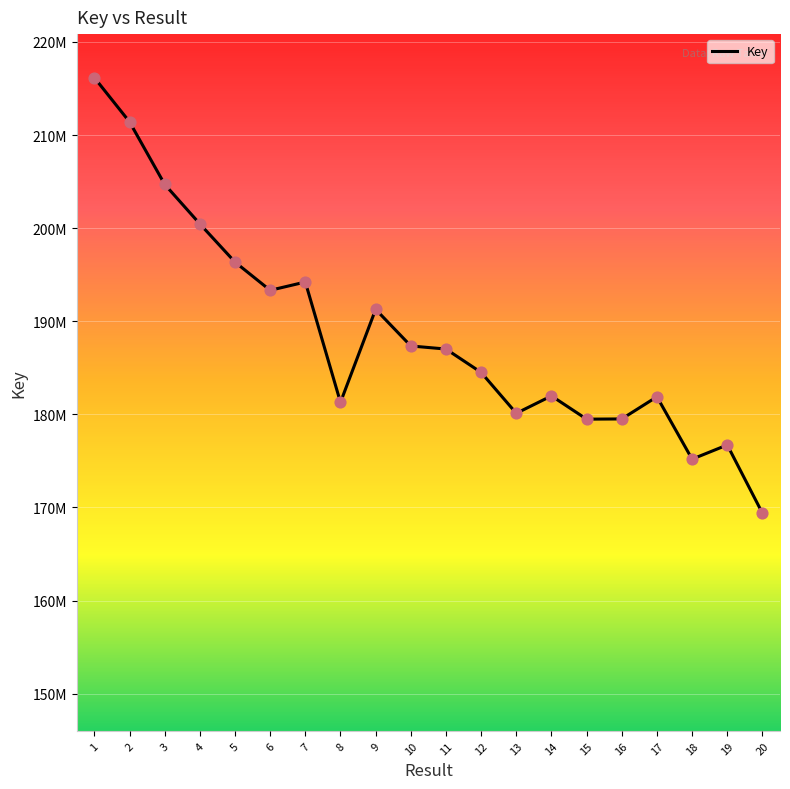

Which has a higher value, 17 or 6?

6